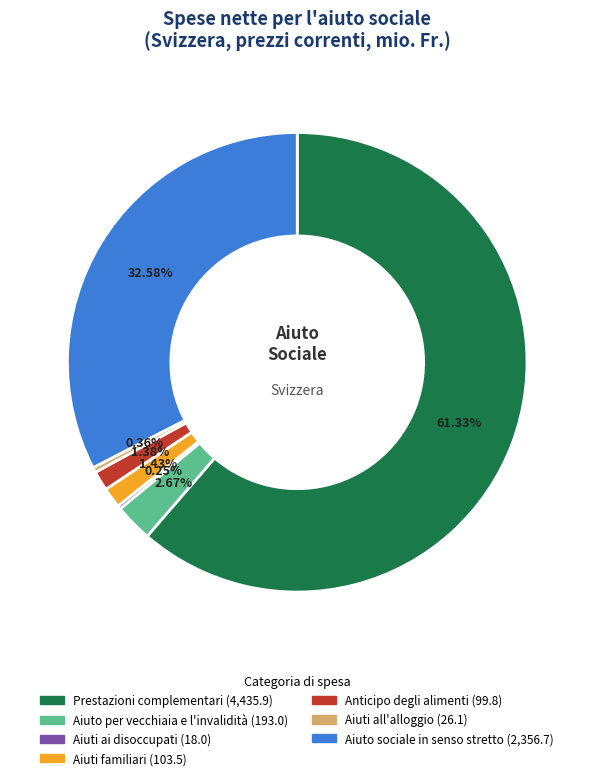

Combined, do Aiuti familiari and Aiuto per vecchiaia e l'invalidità account for over 50%?

No